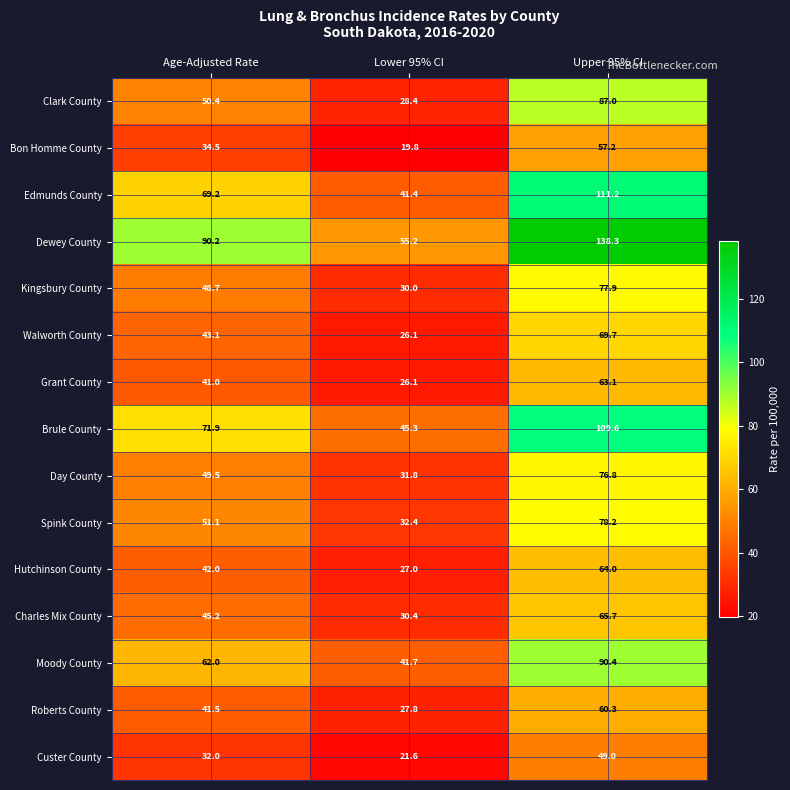

At which label is Walworth County closest to 47?

Age-Adjusted Rate